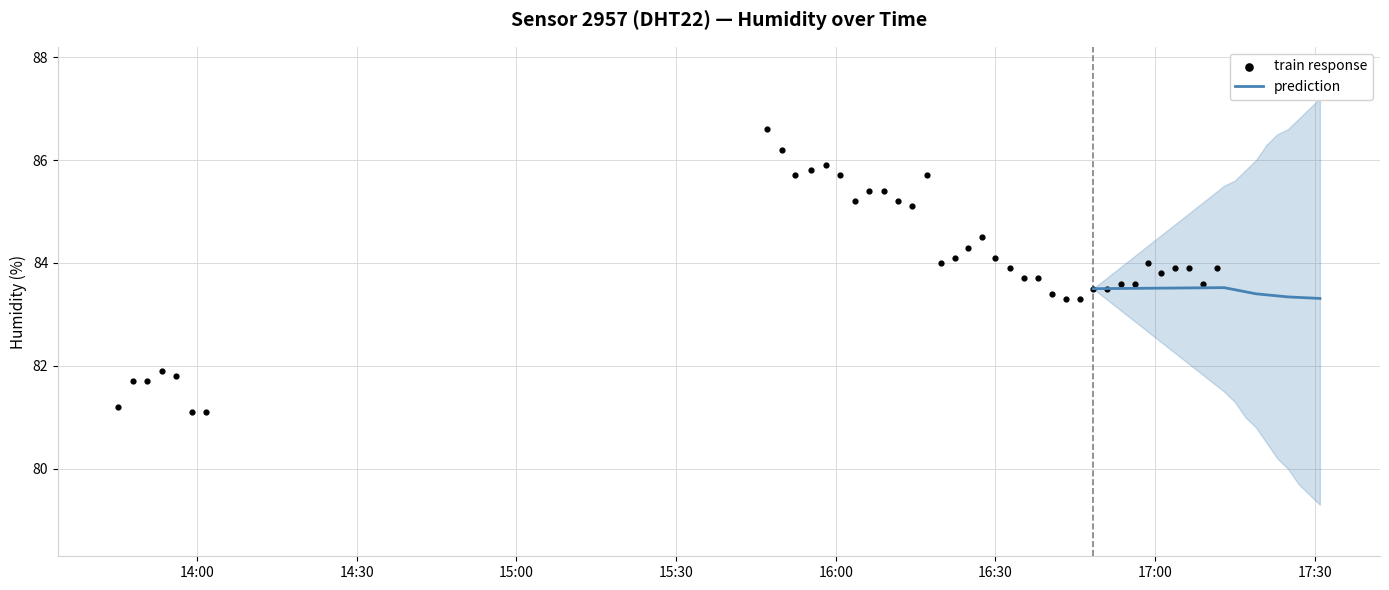

Between 2023-04-01T16:30:00 and 2023-04-01T16:11:45, which is larger?

2023-04-01T16:11:45